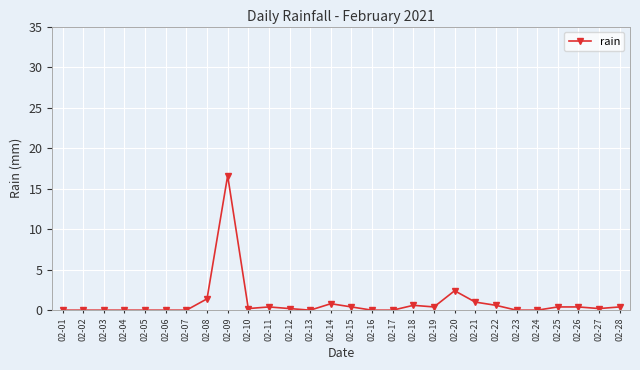

Count the number of categories in the chart.

28